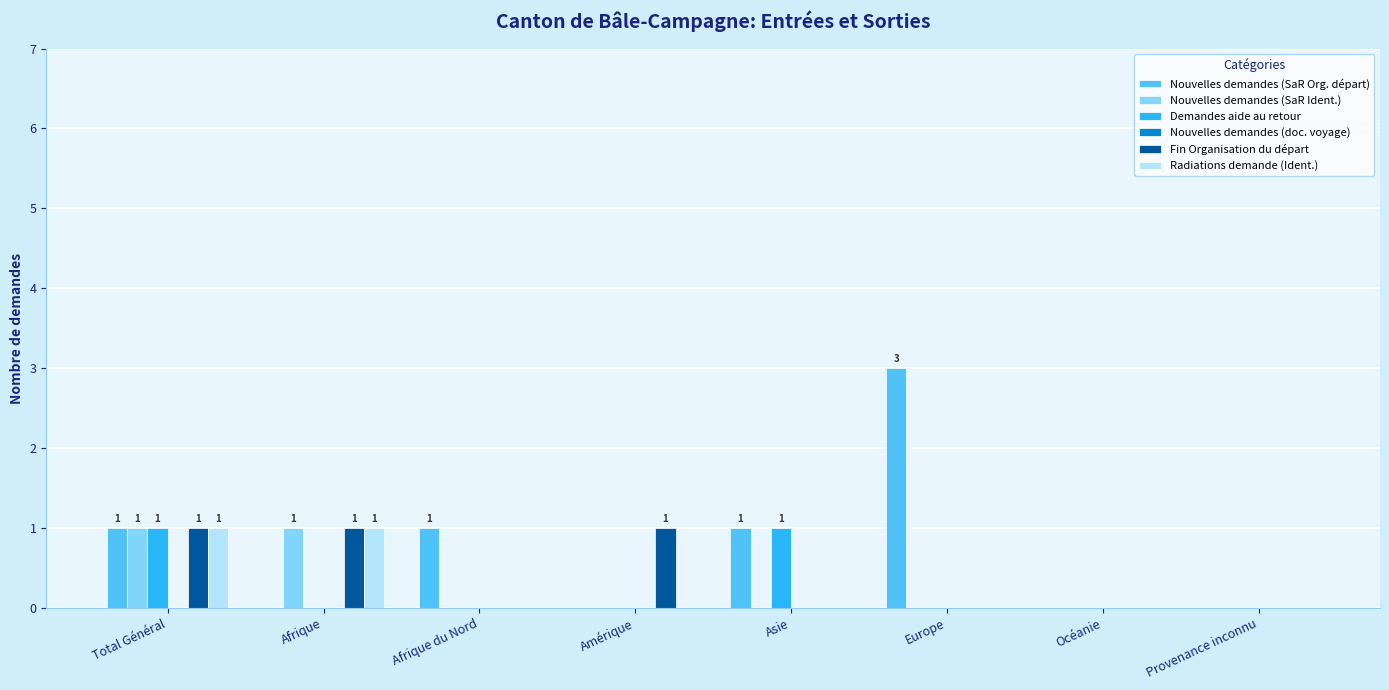

The value of Nouvelles demandes (SaR Org. départ) at Asie is 1. True or false?

True